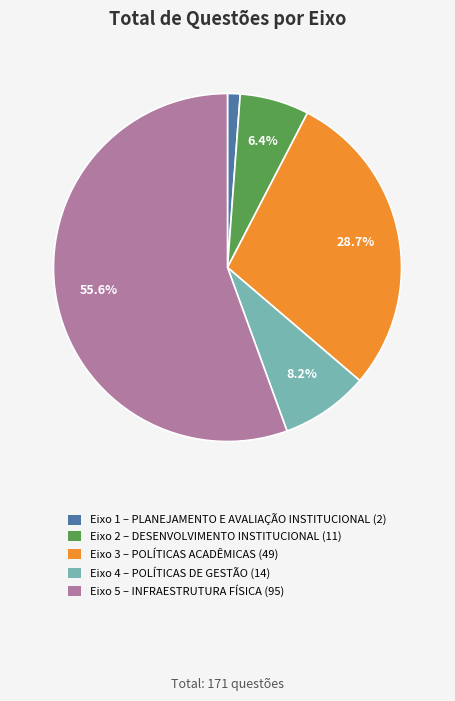

Which category has the biggest portion of the pie?

Eixo 5